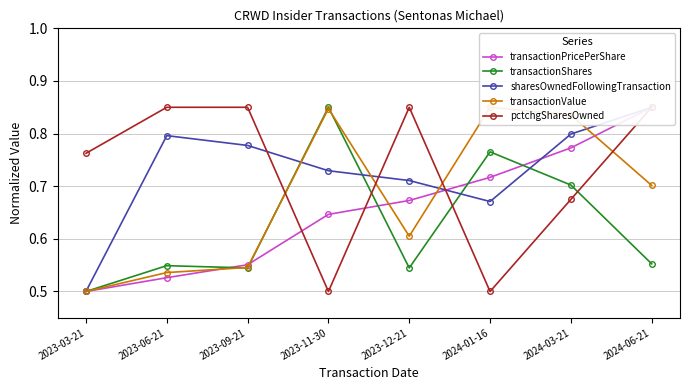

At how many categories does at least one series exceed 0?

8